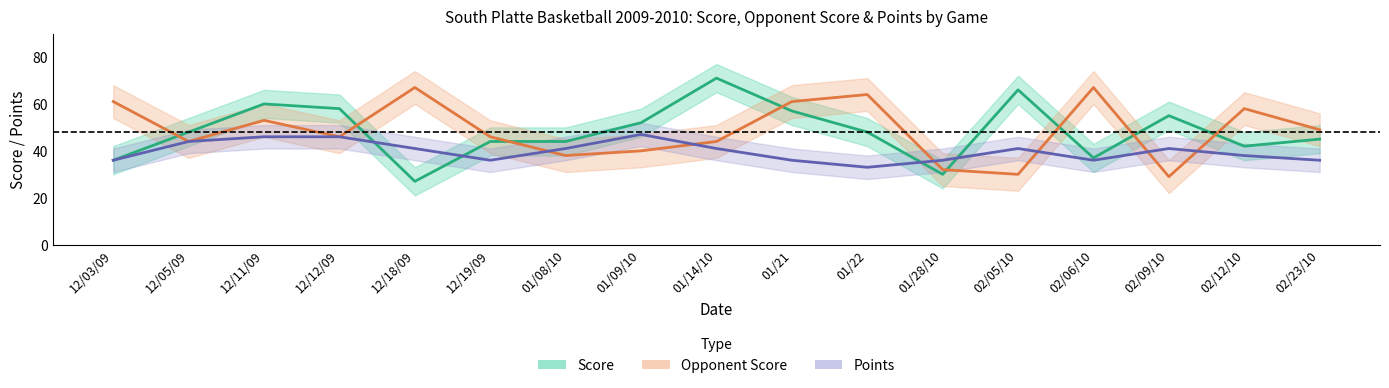

True or false: Points has a value of 46 at 12/11/09.

True